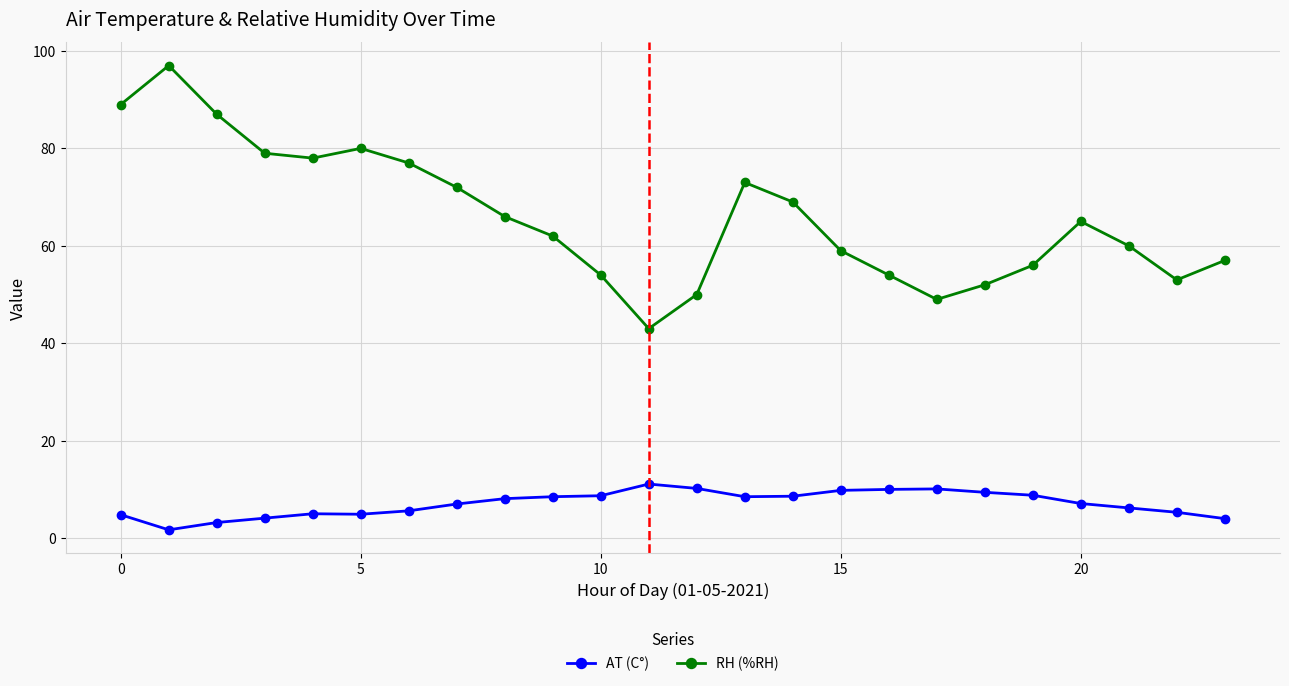

Rank the series by their average value, from lowest to highest.

AT (C°), RH (%RH)